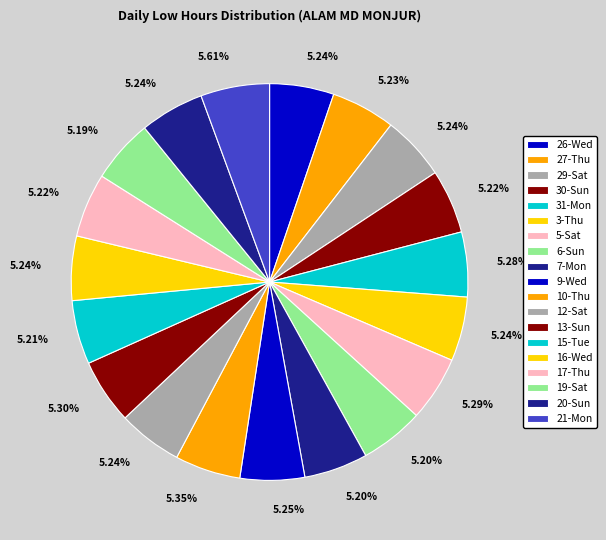

Which category has the biggest portion of the pie?

21-Mon